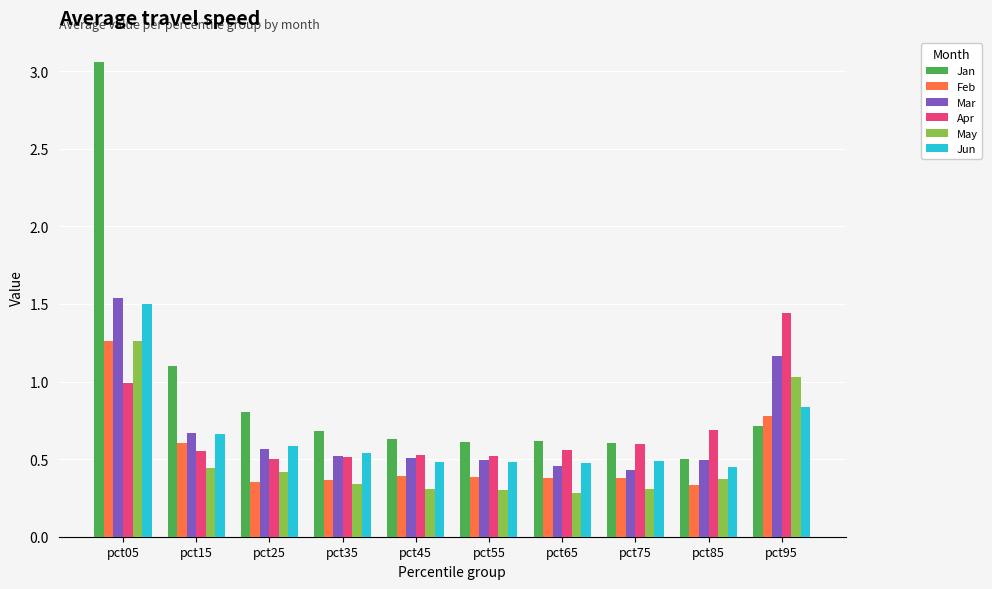

How many distinct data groups are displayed?

6